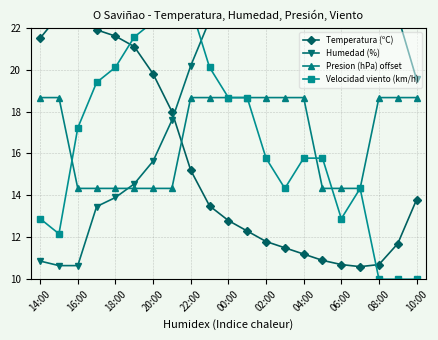

How many series are shown in this chart?

4